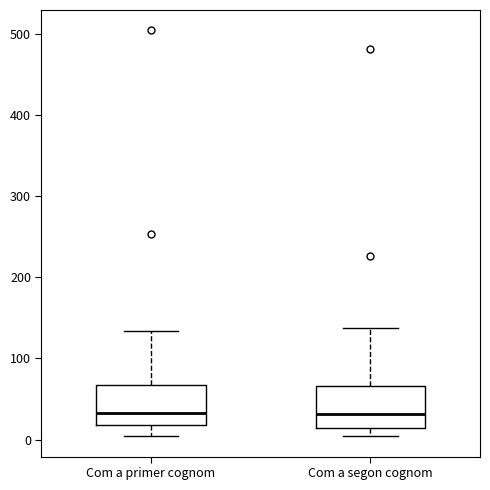

Reading left to right, read every box against the y-axis: the position of its median line, the range the box covers, and the ends of its whiskers. The values are not printed on the chart, so give them approximately, as read against the axis.

Com a primer cognom: median 30, box 20 to 70, whiskers 0 to 130
Com a segon cognom: median 30, box 10 to 70, whiskers 0 to 140